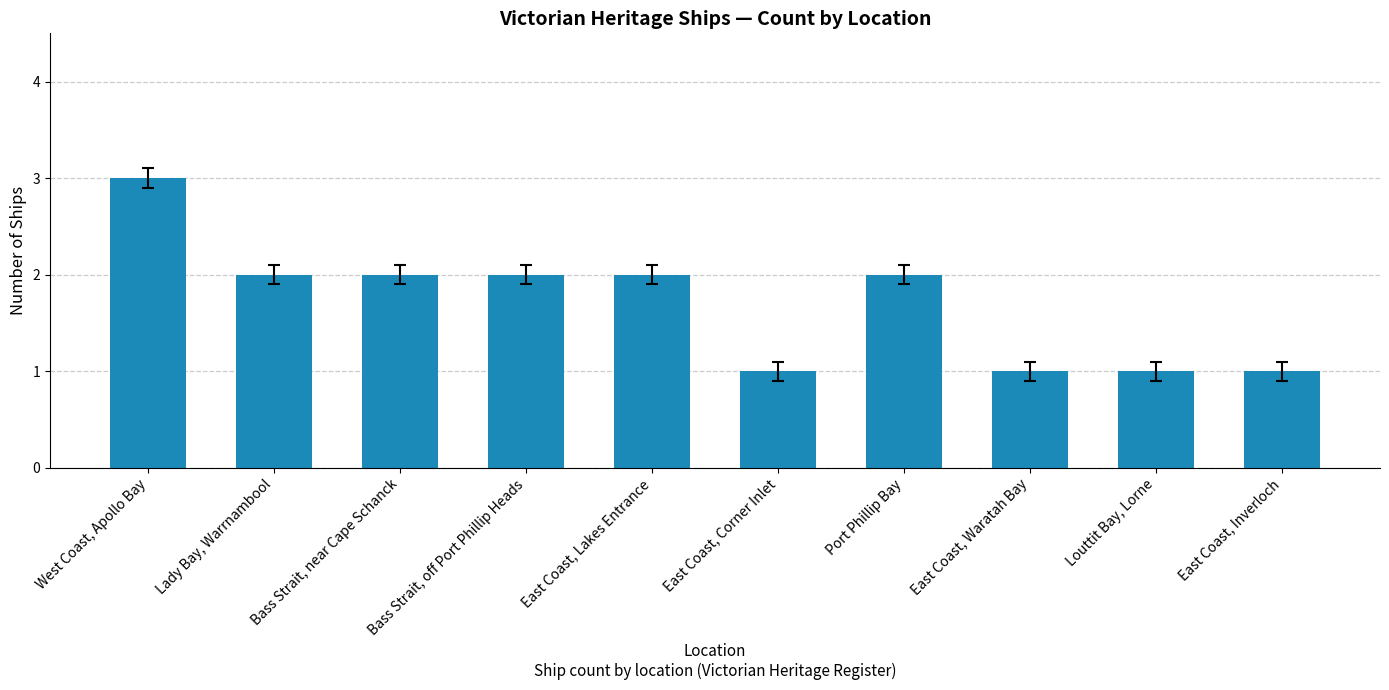

What is the ratio of the value at East Coast, Inverloch to the value at East Coast, Waratah Bay?

1.0